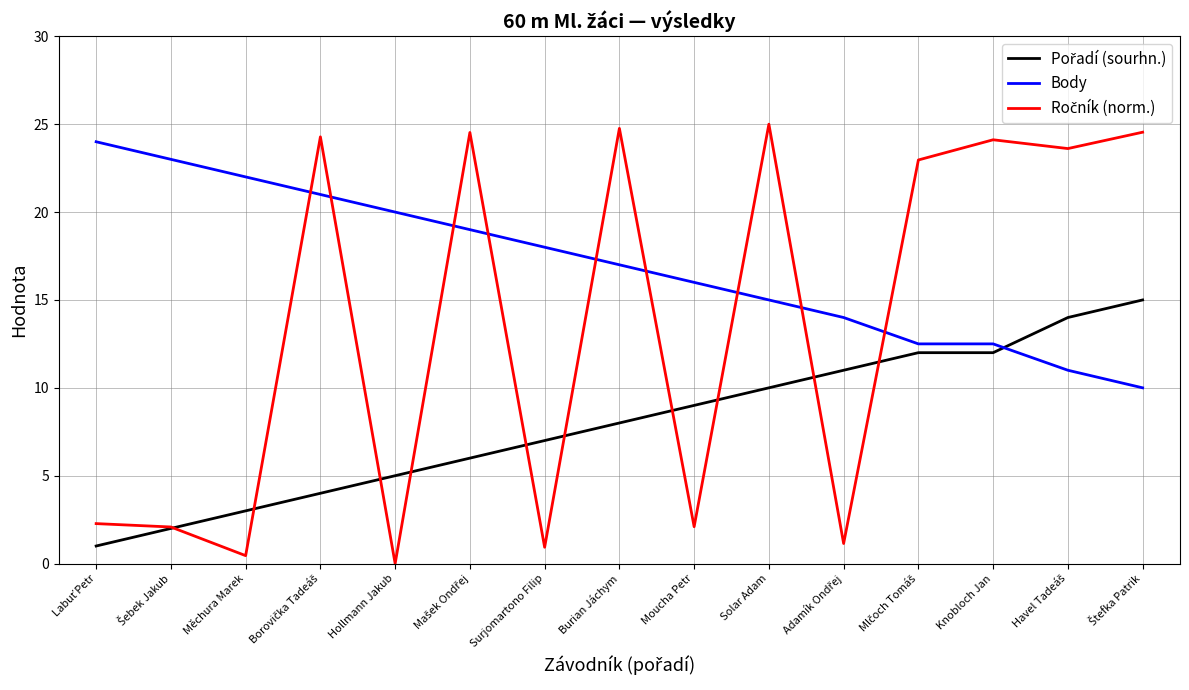

What position from the right is Knobloch Jan?

3